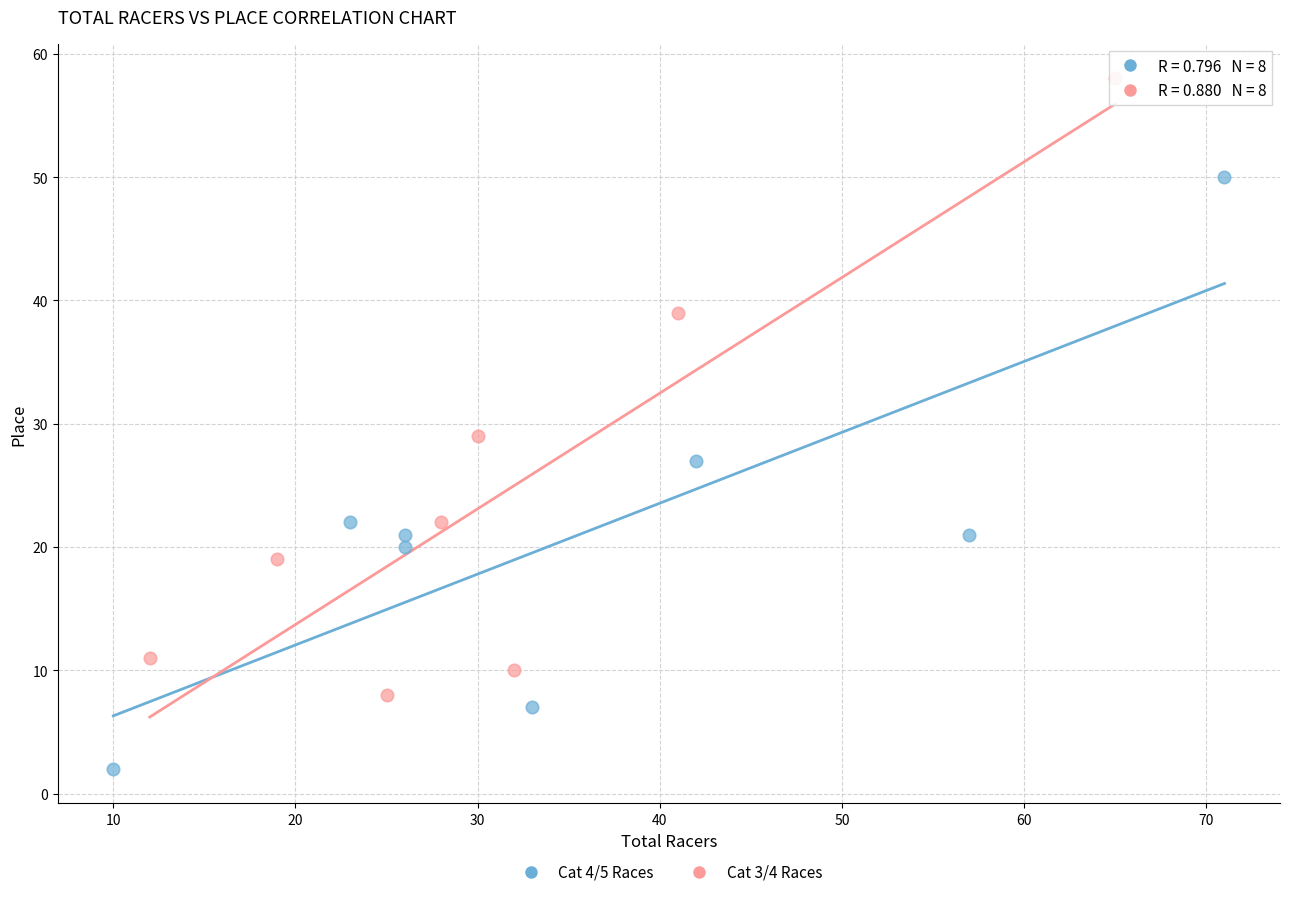

Which series contains the lowest Y value?

Cat 4/5 Races